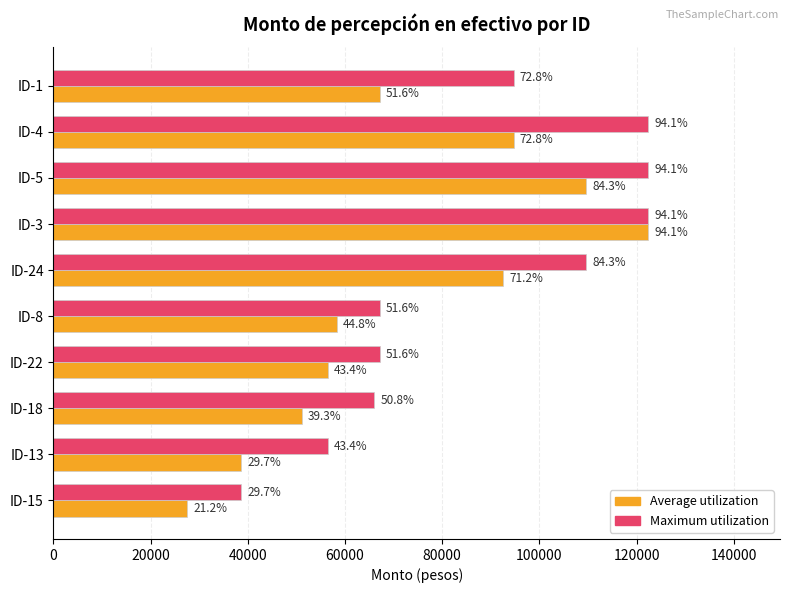

What are all the series names shown in the legend?

Average utilization, Maximum utilization